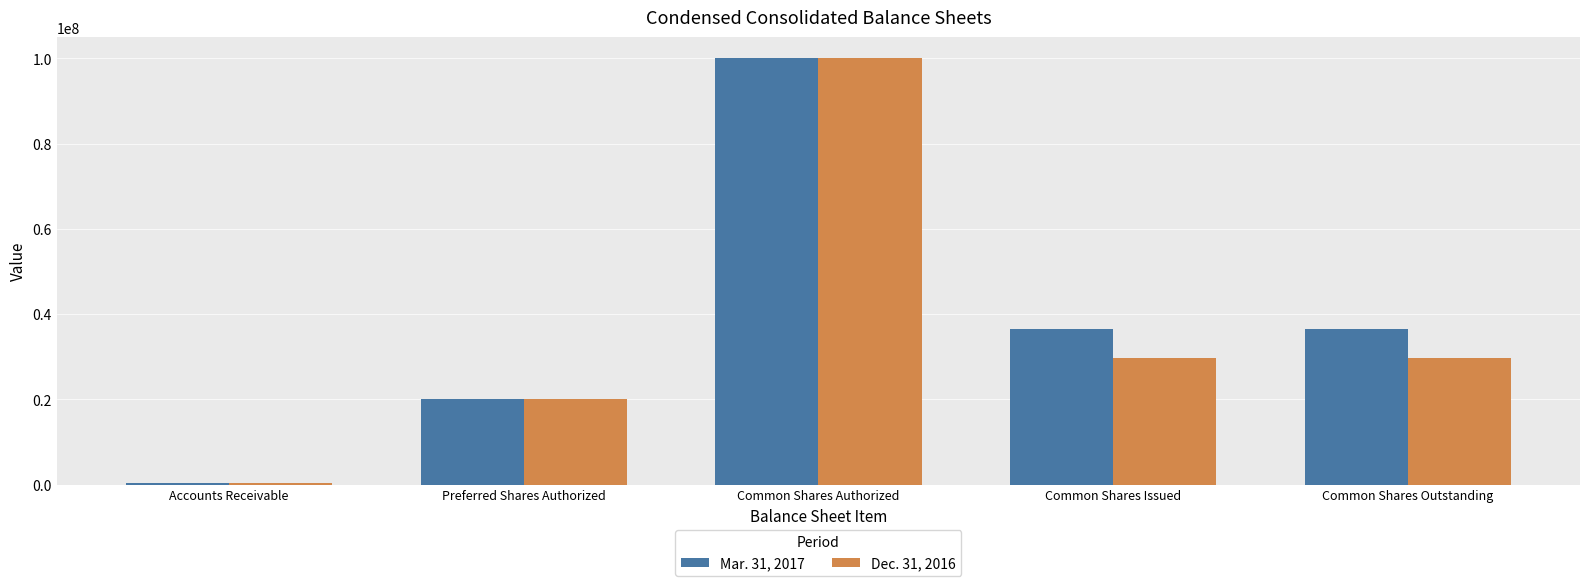

What is the spread (max minus min) of values at Common Shares Outstanding?

6871079